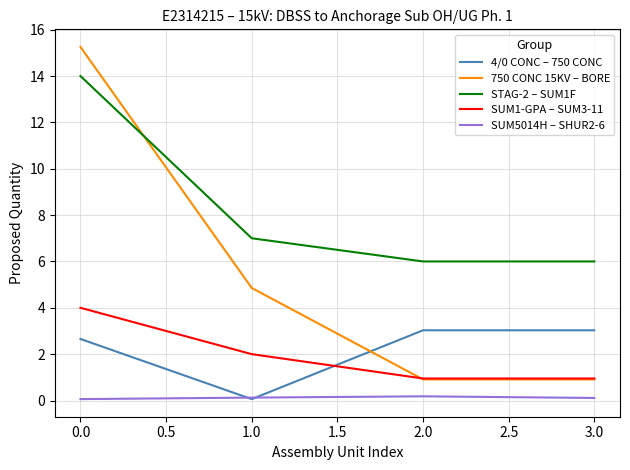

How many lines are shown in the chart?

5